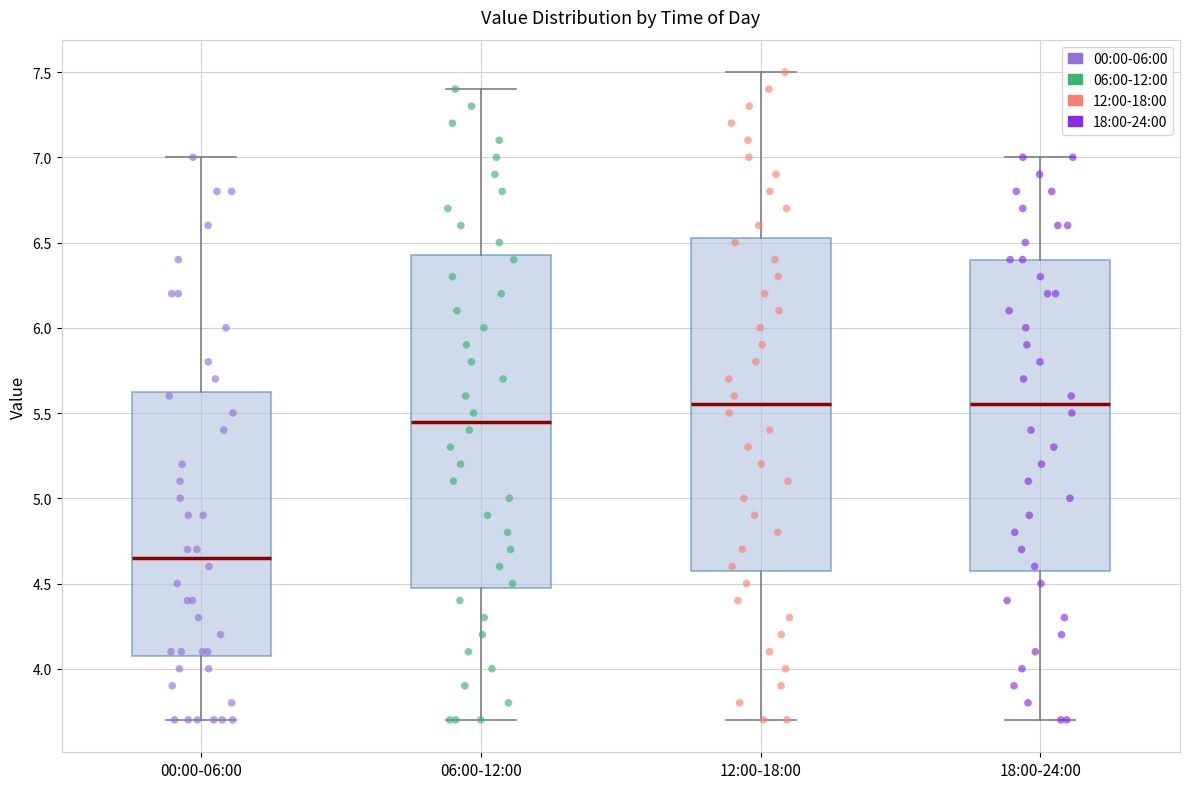

Reading left to right, transcribe this box plot: for each box, give where its median line is, the range the box spans, and where its two whiskers end, as read against the y-axis. The values are not printed on the chart, so give them approximately, as read against the axis.

00:00-06:00: median 4.65, box 4.10 to 5.65, whiskers 3.70 to 7.00
06:00-12:00: median 5.45, box 4.50 to 6.45, whiskers 3.70 to 7.40
12:00-18:00: median 5.55, box 4.60 to 6.55, whiskers 3.70 to 7.50
18:00-24:00: median 5.55, box 4.60 to 6.40, whiskers 3.70 to 7.00